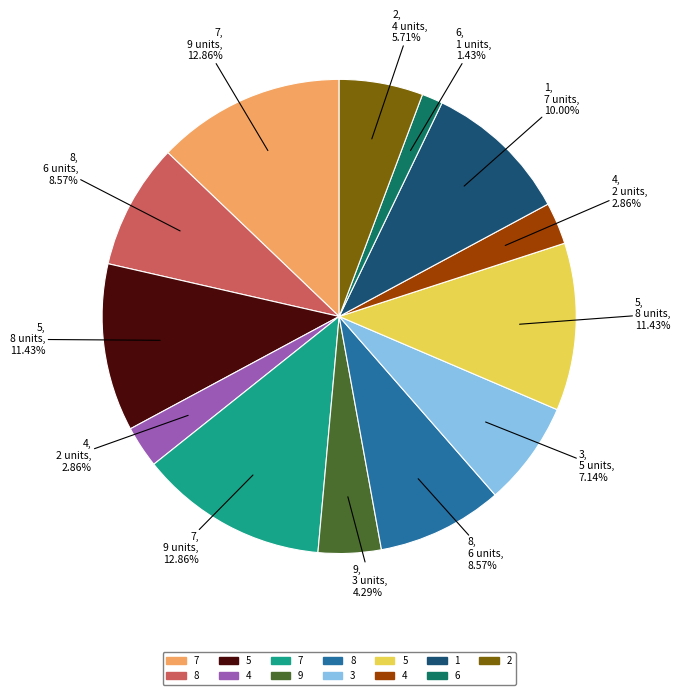

Is there any slice that represents more than half of the pie?

No